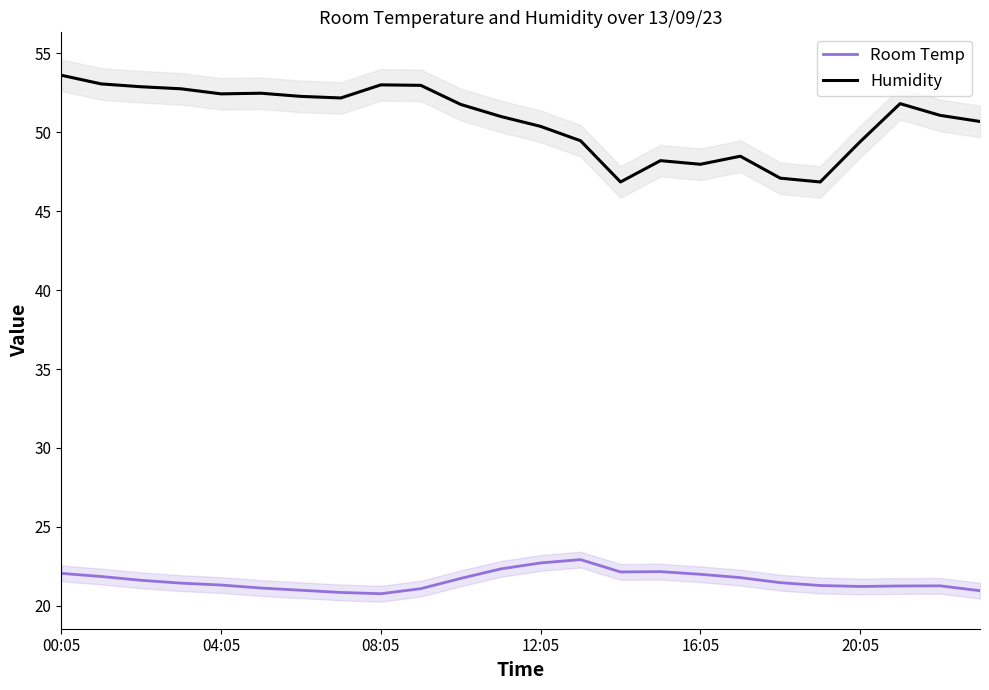

The value of Room Temp at 04:05 is 21.3. True or false?

True